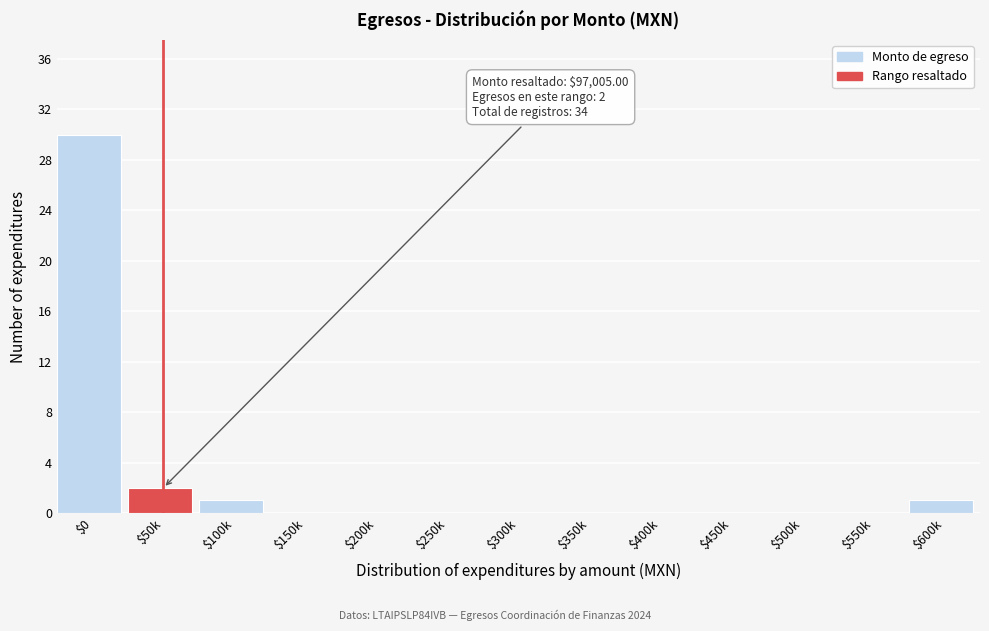

What is the sum of all values?

34